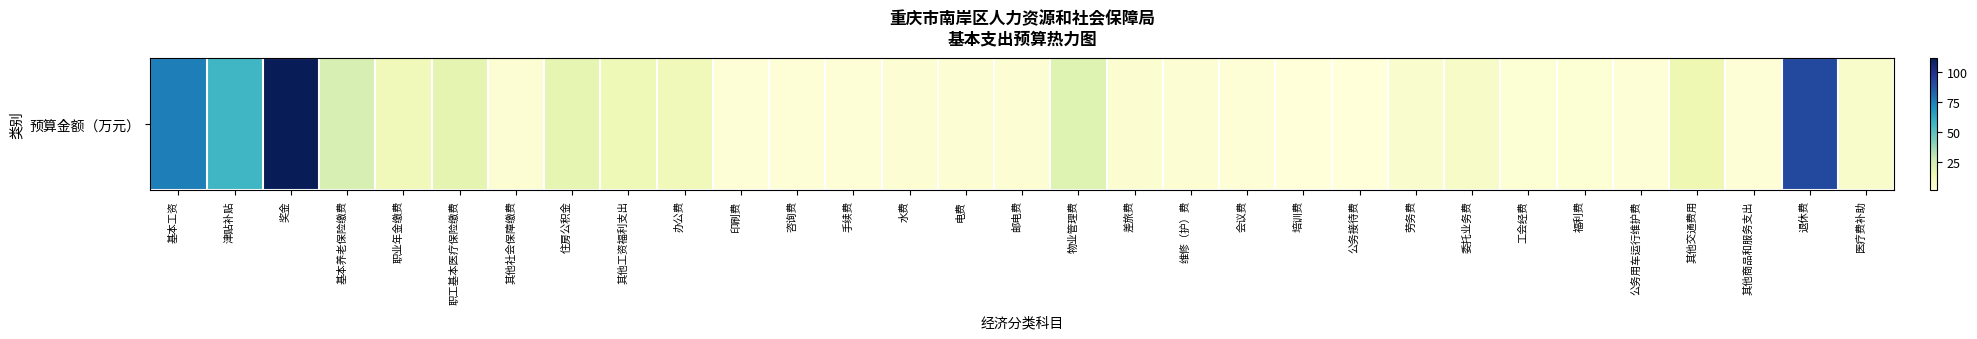

Reading left to right, extract all data points from this chart.

基本工资=75.5	津贴补贴=56.5	奖金=112.0	基本养老保险缴费=22.8	职业年金缴费=11.4	职工基本医疗保险缴费=17.6	其他社会保障缴费=3.0	住房公积金=17.1	其他工资福利支出=12.8	办公费=12.0	印刷费=2.0	咨询费=2.0	手续费=2.0	水费=3.0	电费=3.0	邮电费=3.0	物业管理费=20.0	差旅费=3.5	维修（护）费=3.0	会议费=2.0	培训费=1.1	公务接待费=0.8	劳务费=5.0	委托业务费=7.2	工会经费=2.9	福利费=2.6	公务用车运行维护费=2.5	其他交通费用=14.0	其他商品和服务支出=2.0	退休费=90.9	医疗费补助=6.0